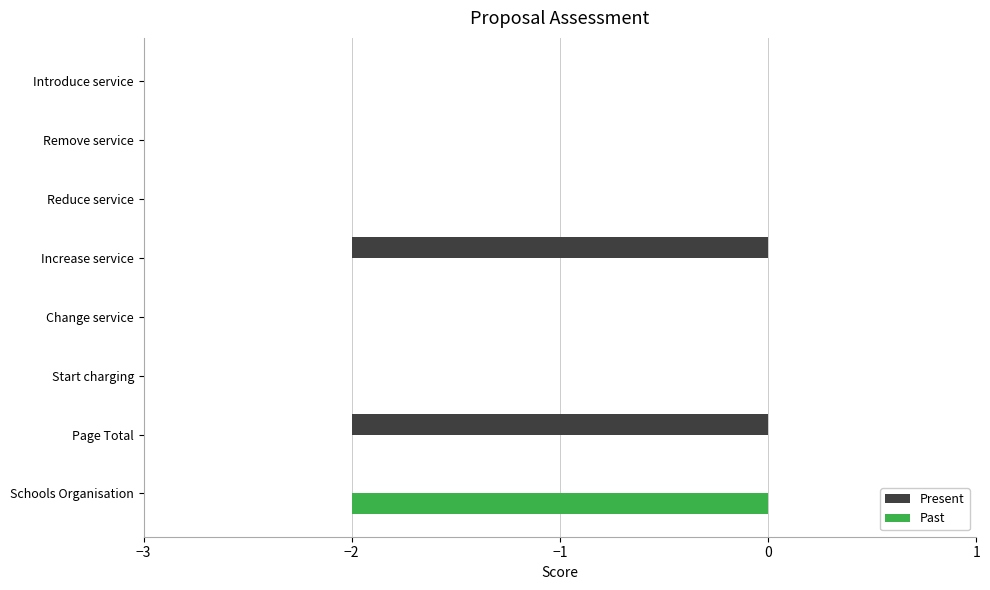

Which series has the largest total across all categories?

Past